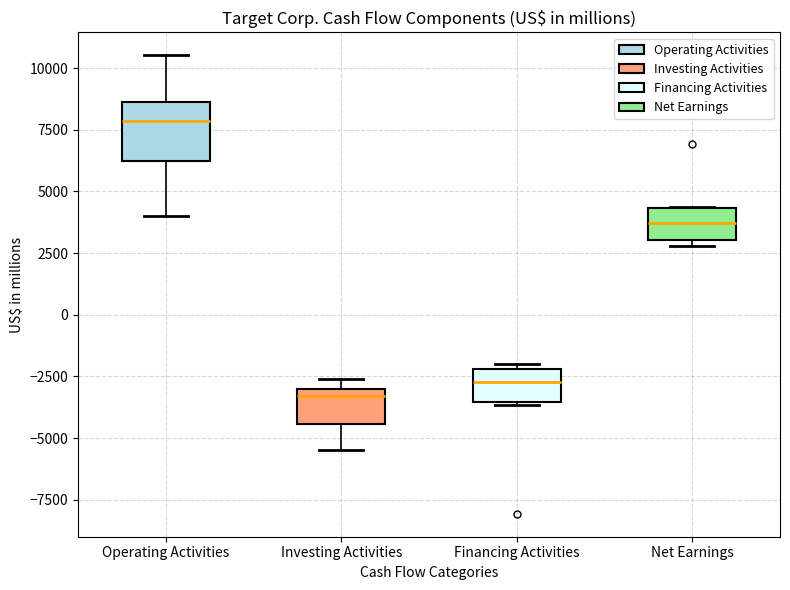

Which box is the tallest, from its lower edge to its upper edge?

Operating Activities